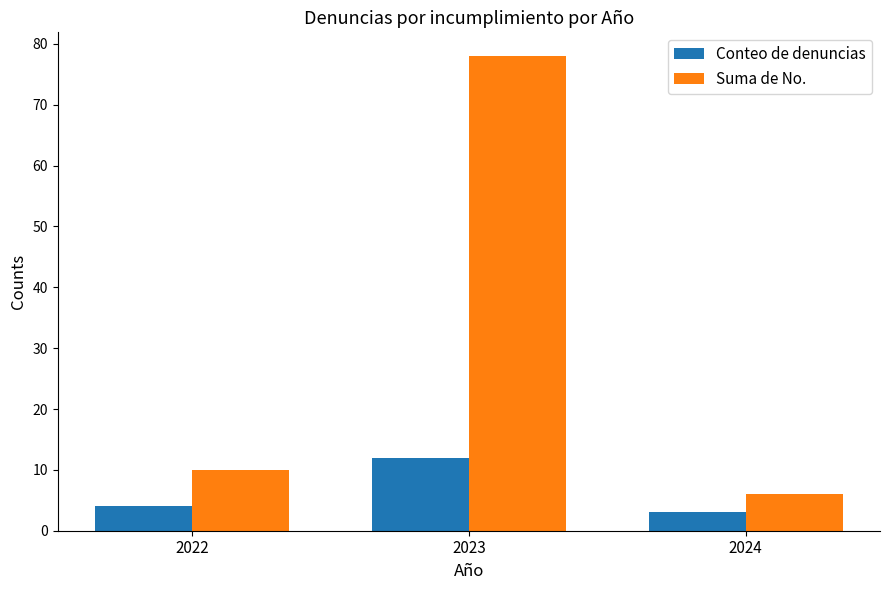

The value of Conteo de denuncias at 2023 is 12. True or false?

True